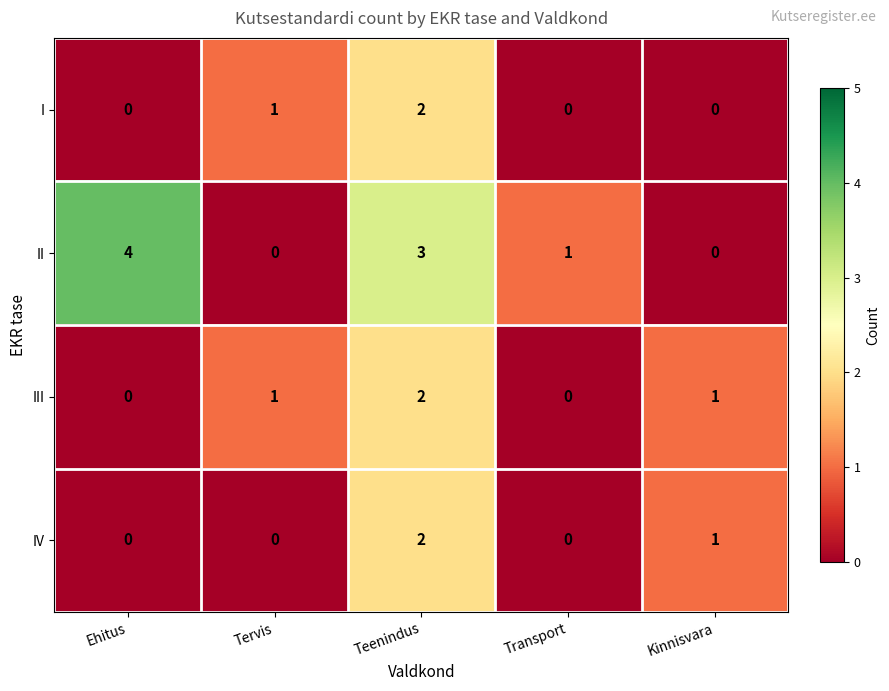

Is it true that IV equals 1 at Kinnisvara?

True